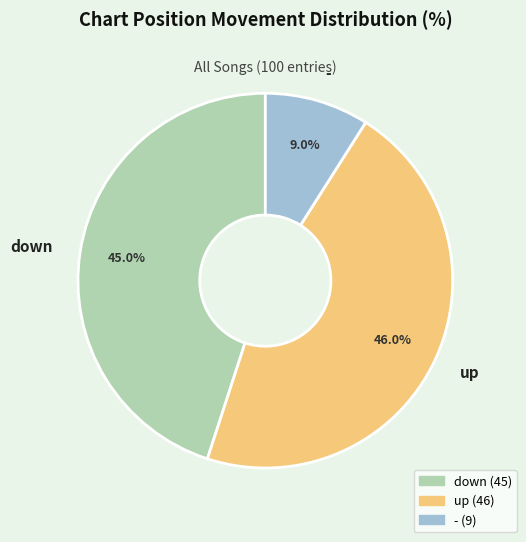

Is it true that - is 23% of the pie?

False